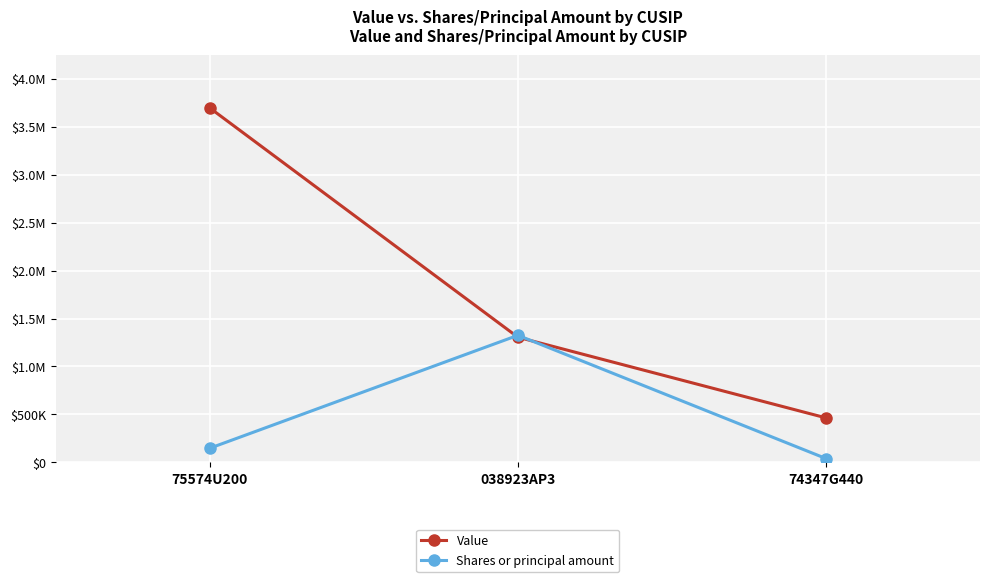

What are all the series names shown in the legend?

Value, Shares or principal amount